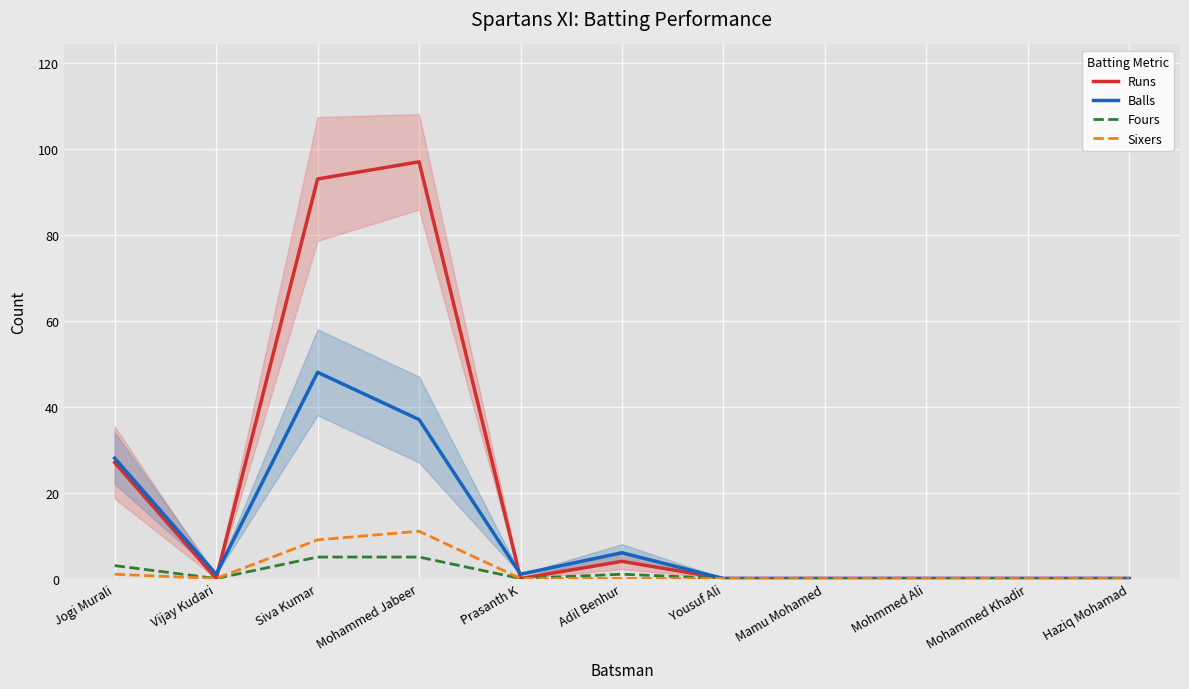

At which category does the chart reach its minimum across all series?

Vijay Kudari